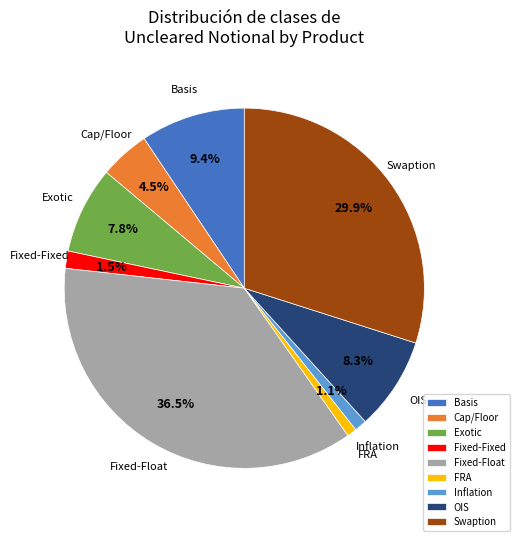

How many slices are in this pie chart?

9